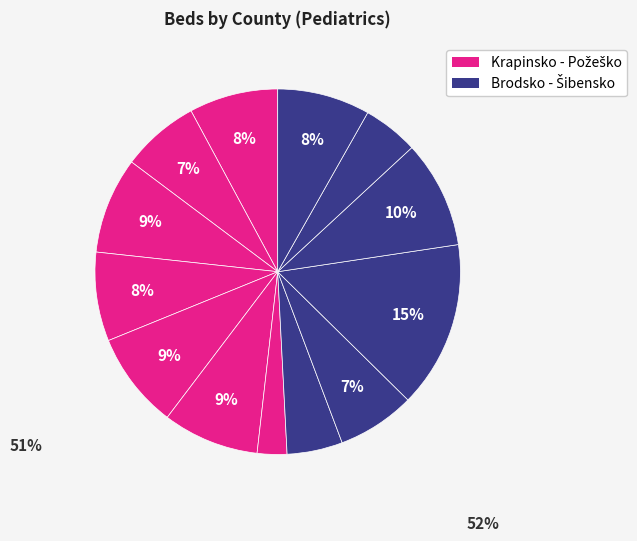

Is there a majority slice in this chart?

No